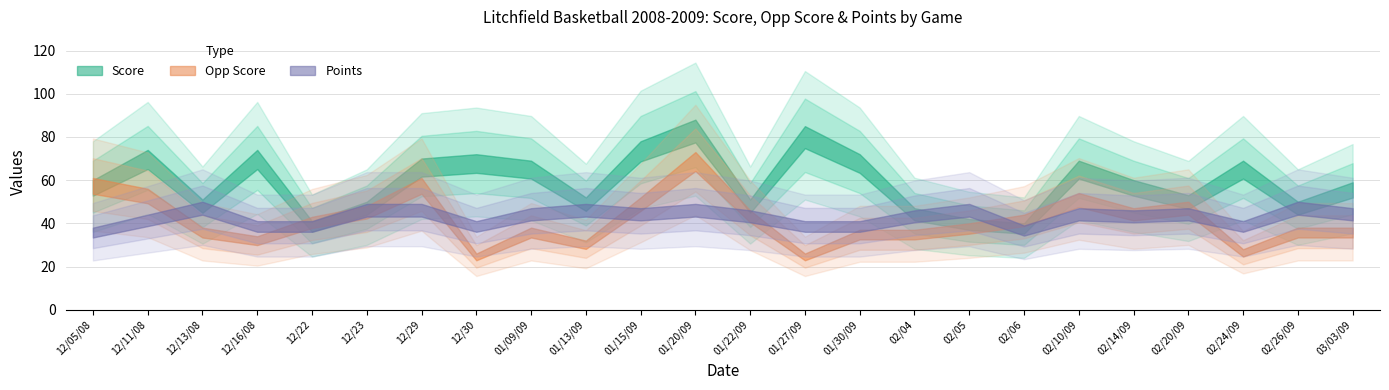

Where is the first local maximum for Points?

12/13/08